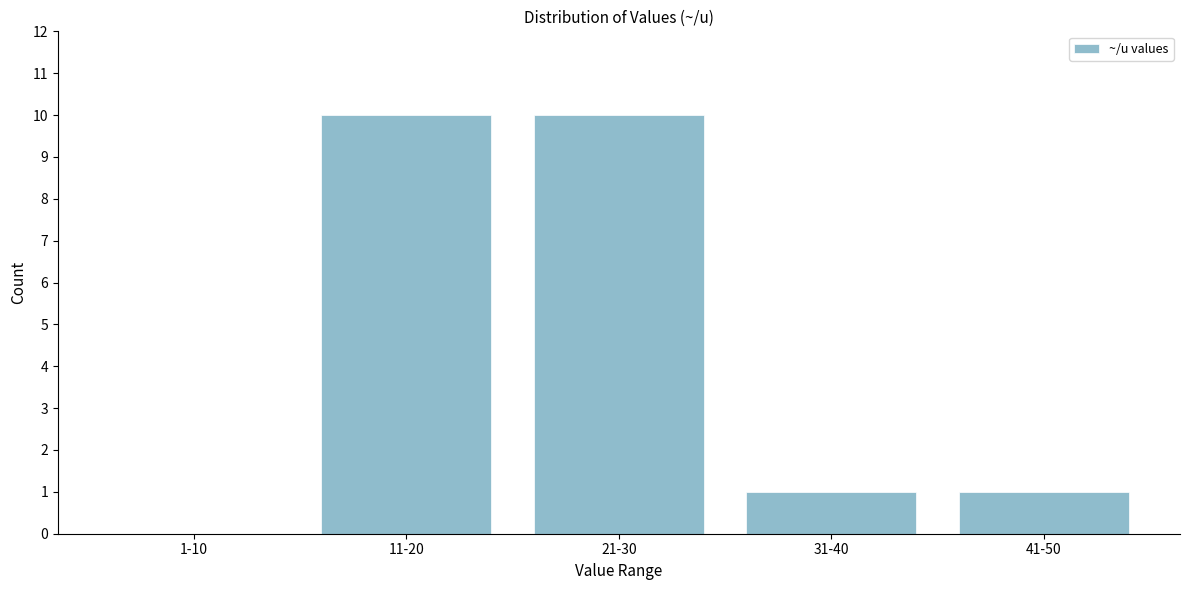

Reading left to right, transcribe all the data shown in this chart.

1-10=0	11-20=10	21-30=10	31-40=1	41-50=1